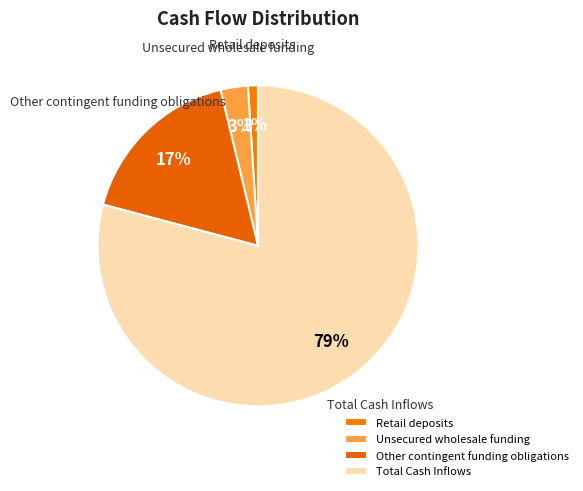

What is the largest slice in the pie chart?

Total Cash Inflows